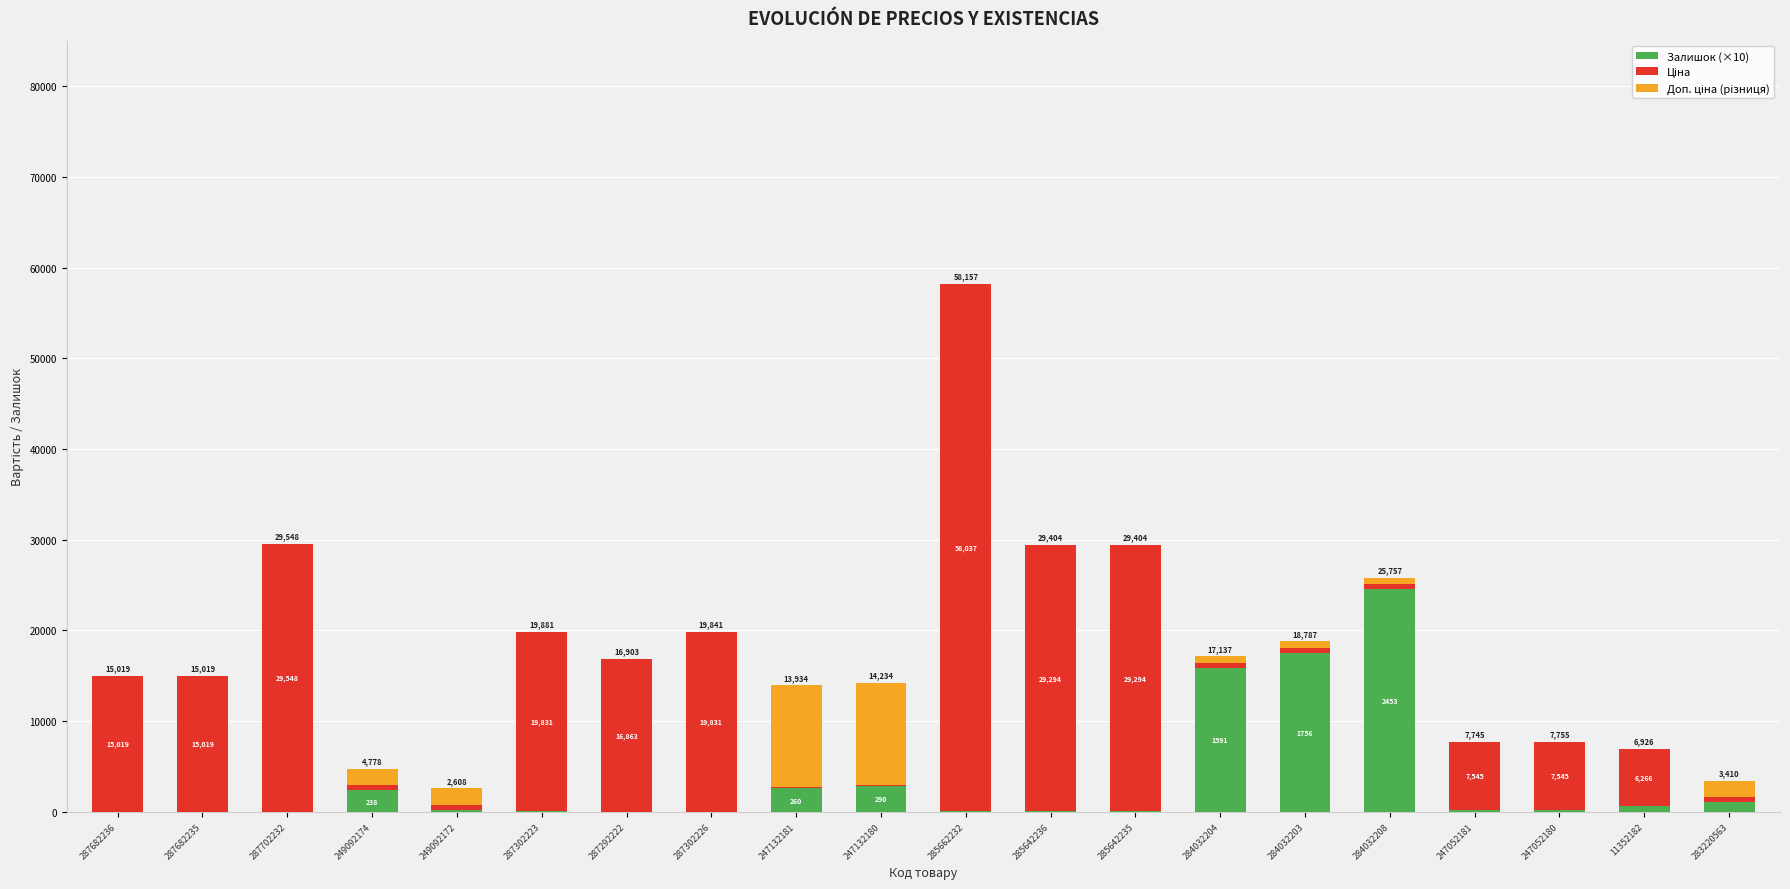

At which category is the sum across all series the highest?

285662232